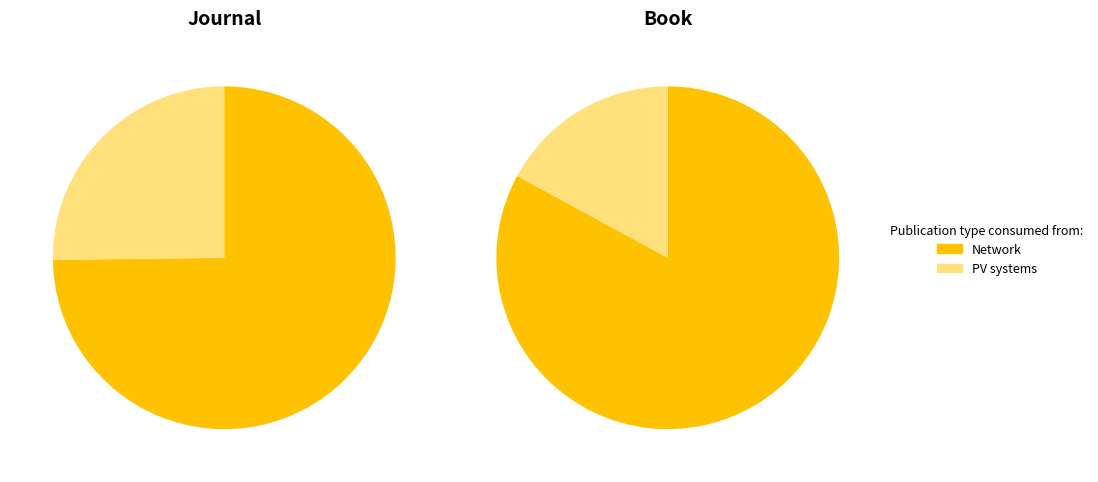

Count the number of slices in the pie.

2